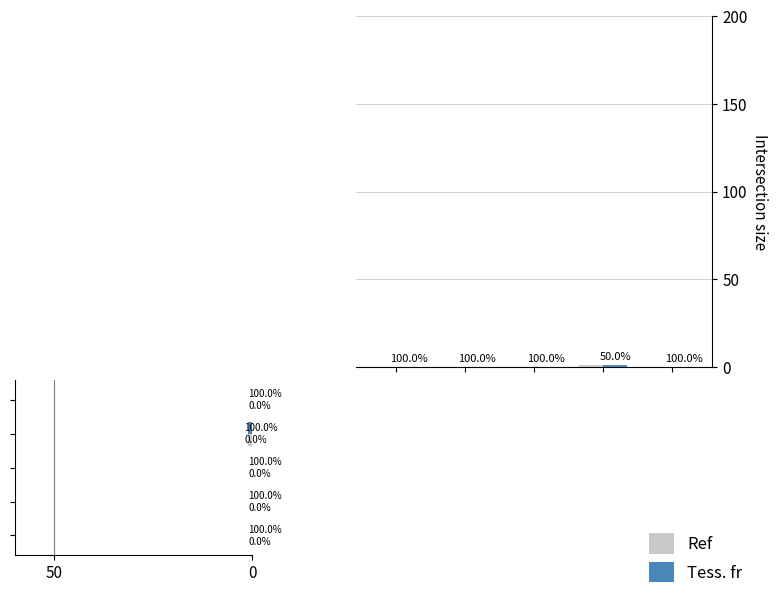

The value of Ref at 4 is -1. True or false?

False